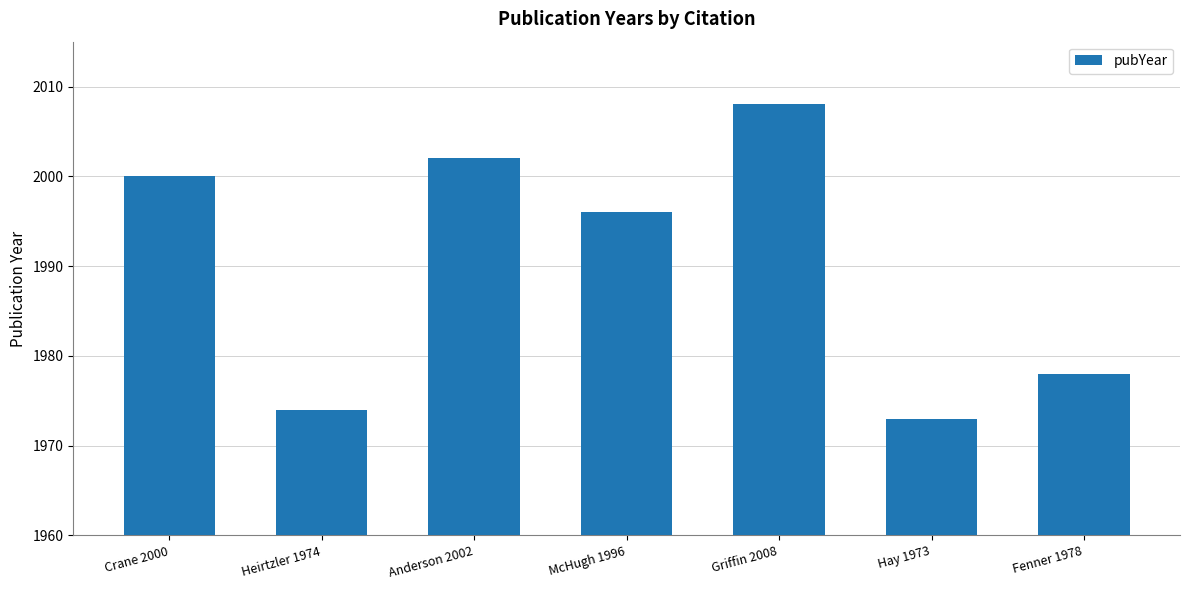

Reading left to right, list all the values displayed in this chart.

Crane 2000=2000	Heirtzler 1974=1974	Anderson 2002=2002	McHugh 1996=1996	Griffin 2008=2008	Hay 1973=1973	Fenner 1978=1978